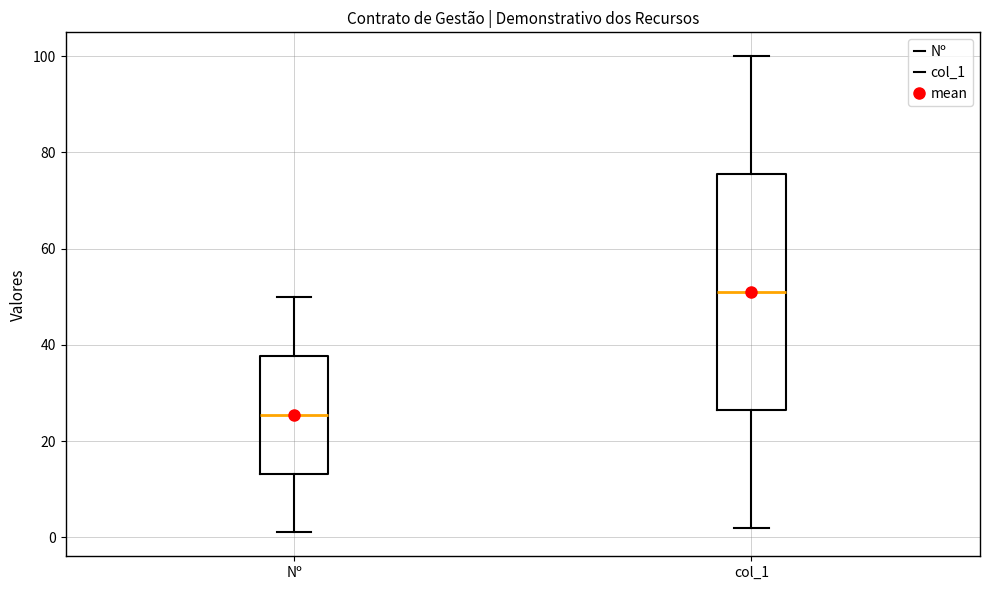

Reading left to right, transcribe this box plot: for each box, give where its median line is, the range the box spans, and where its two whiskers end, as read against the y-axis. The values are not printed on the chart, so give them approximately, as read against the axis.

Nº: median 26, box 14 to 38, whiskers 2 to 50
col_1: median 52, box 26 to 76, whiskers 2 to 100